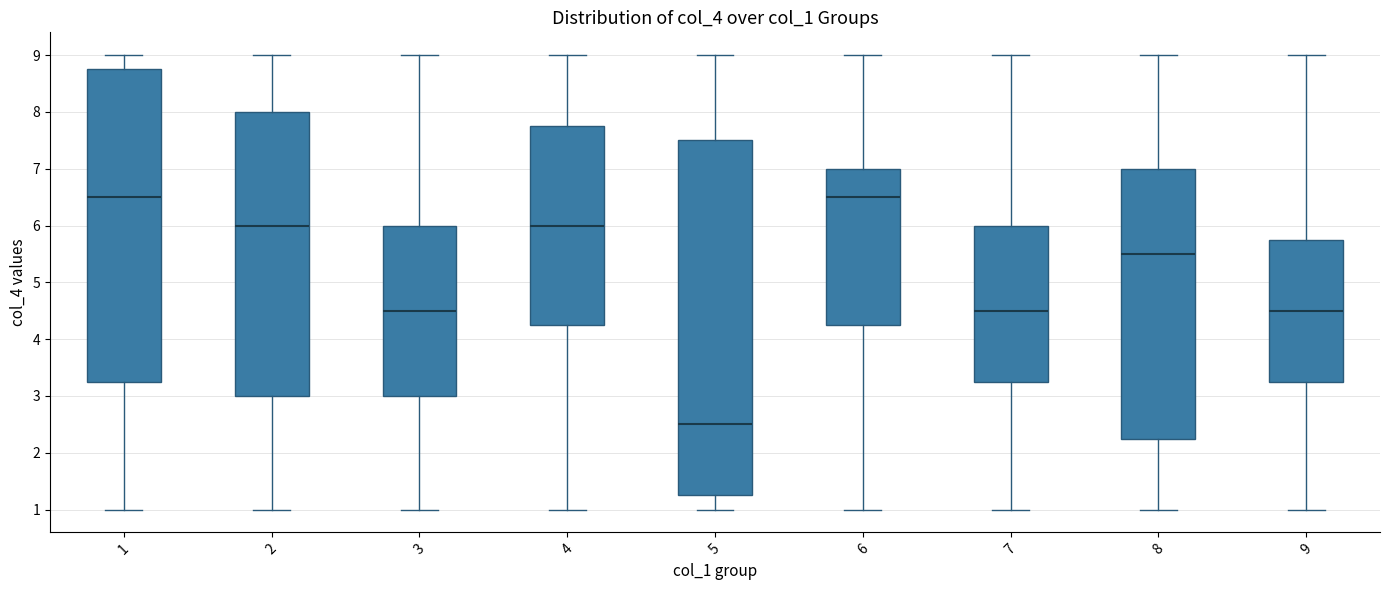

Which box is the tallest, from its lower edge to its upper edge?

5